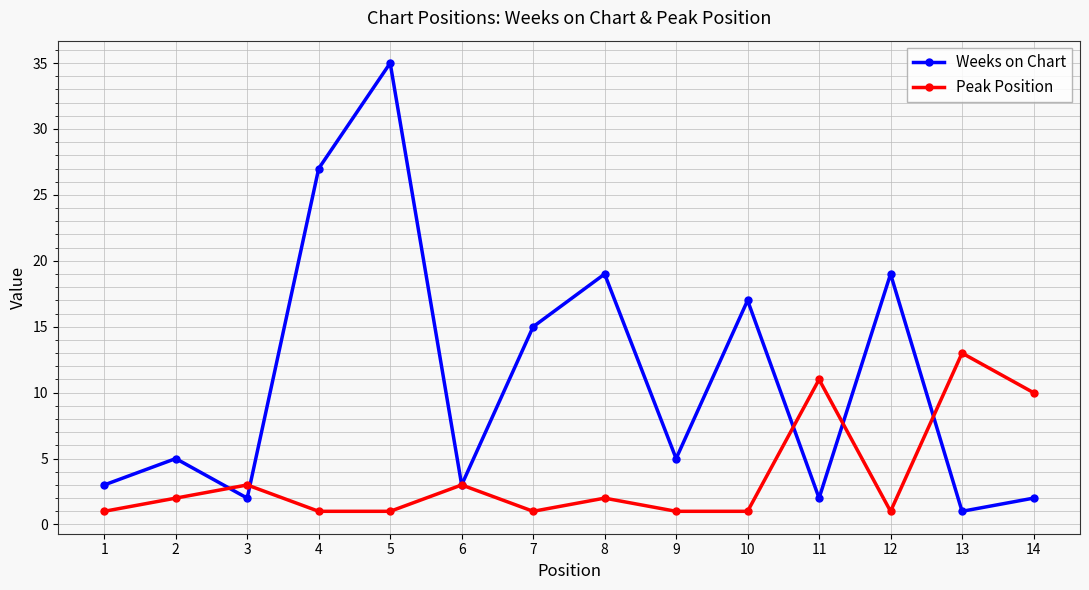

What is the maximum value for Peak Position?

13